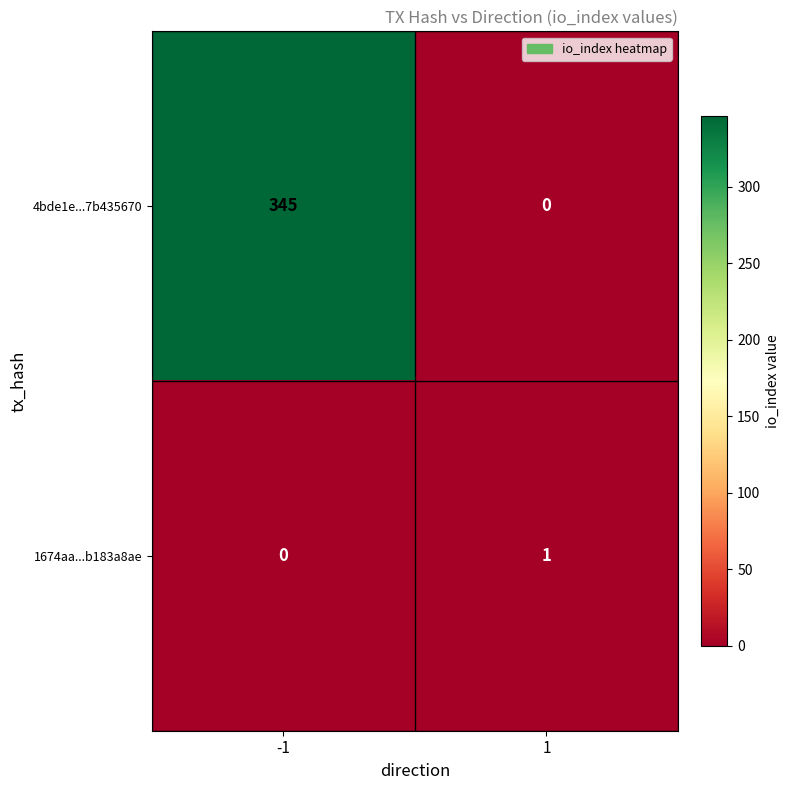

Is it true that 4bde1e...7b435670 equals 145 at -1?

False